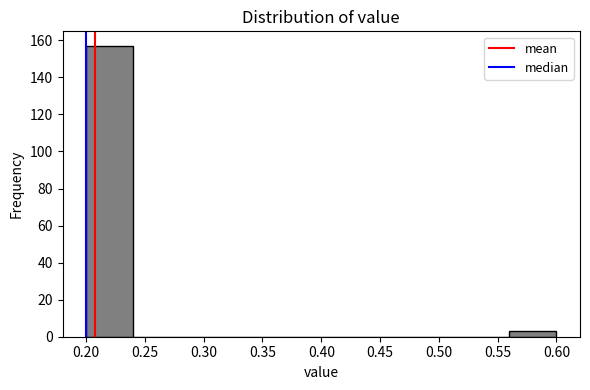

Reading left to right, list every bar in this chart as the range it spans on the x-axis followed by its height. The values are not printed on the chart, so give them approximately, as read against the axis.

0.20 to 0.24: 158
0.24 to 0.28: 0
0.28 to 0.32: 0
0.32 to 0.36: 0
0.36 to 0.40: 0
0.40 to 0.44: 0
0.44 to 0.48: 0
0.48 to 0.52: 0
0.52 to 0.56: 0
0.56 to 0.60: 4